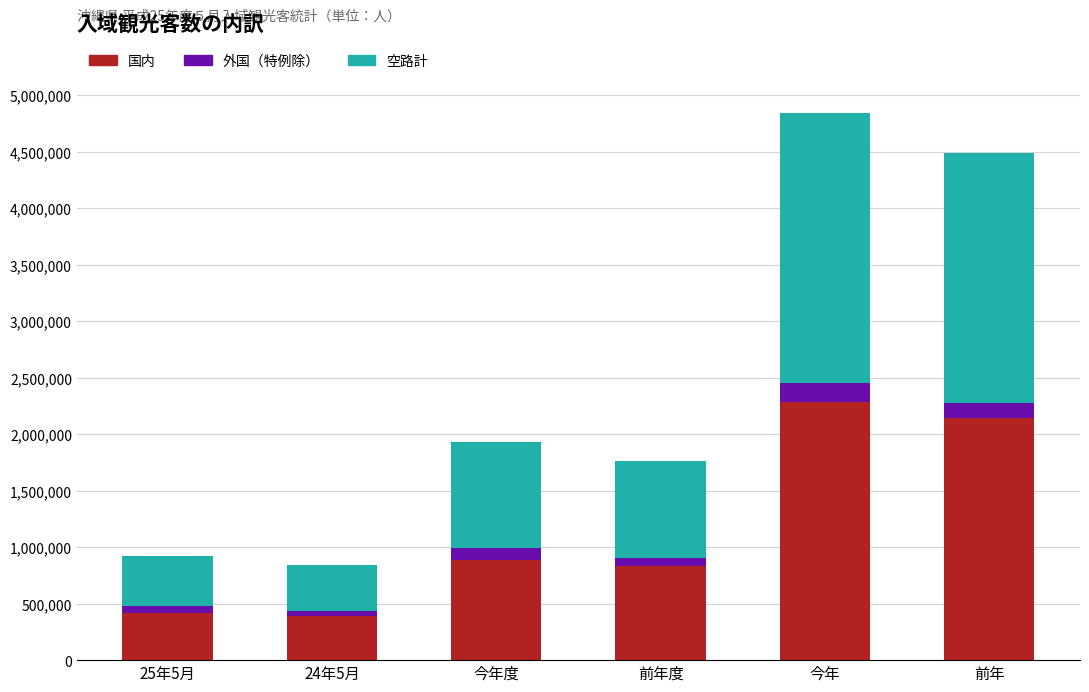

What is the total value across all series at 今年度?

1929500